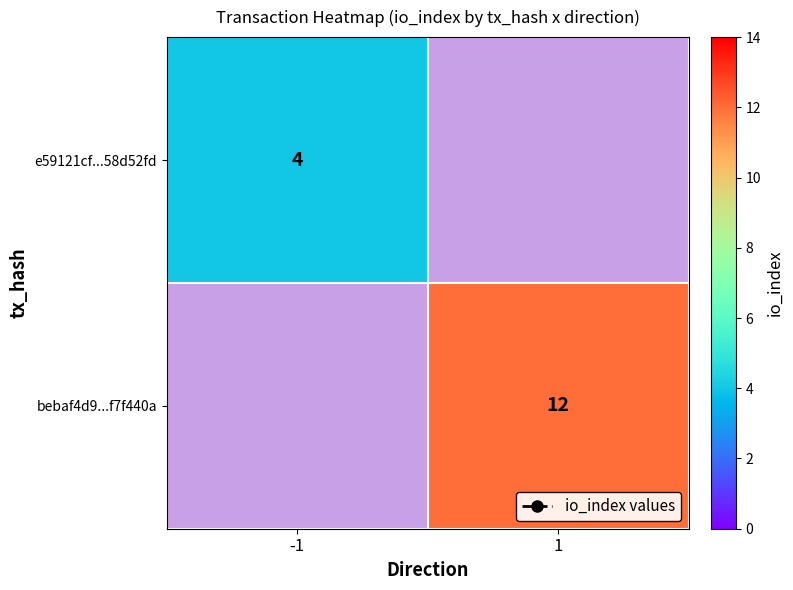

Which has a higher value, -1 or 1?

-1